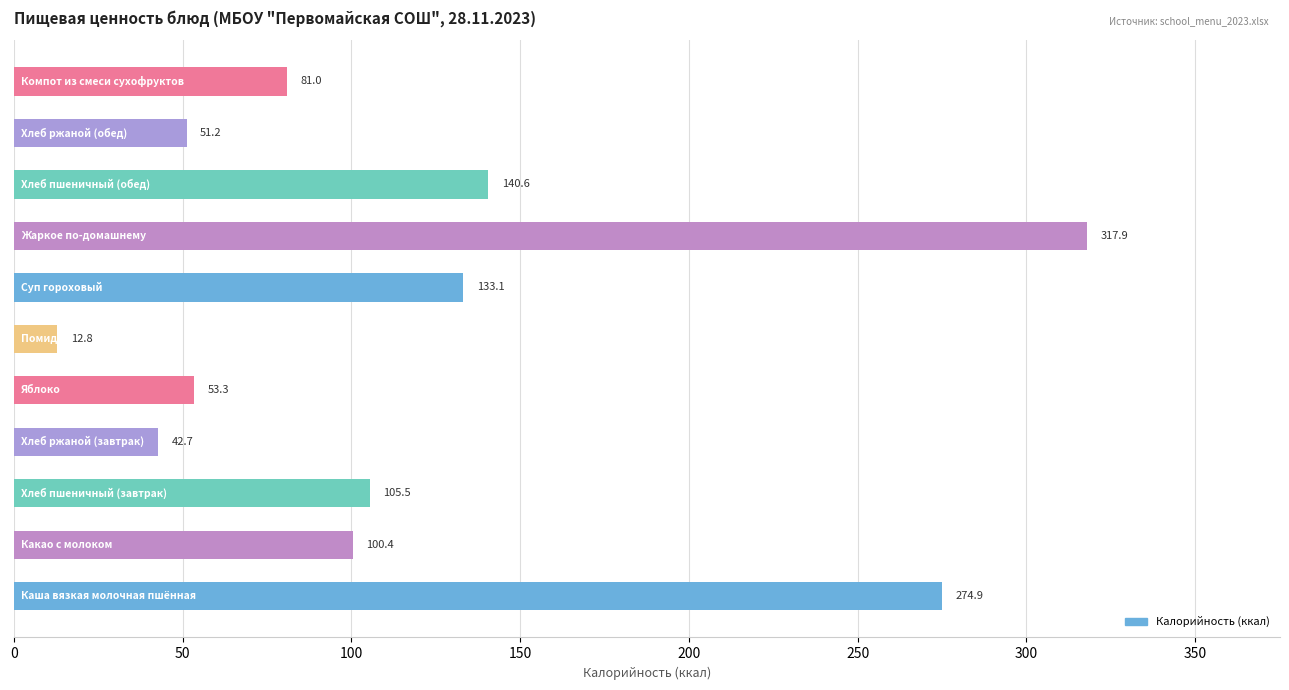

What is the maximum value shown in the chart?

317.9